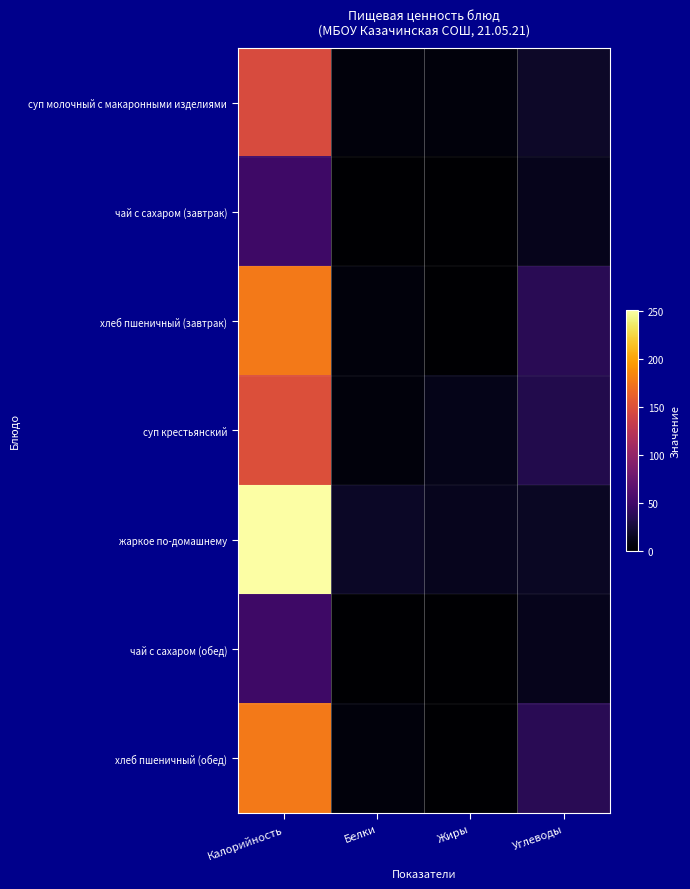

Reading left to right, extract all data points from this chart.

суп молочный с макаронными изделиями: Калорийность=146.3	Белки=5.2	Жиры=5.7	Углеводы=18.5
чай с сахаром (завтрак): Калорийность=48.6	Белки=0.1	Жиры=0.0	Углеводы=12.0
хлеб пшеничный (завтрак): Калорийность=176.2	Белки=5.6	Жиры=0.6	Углеводы=36.2
суп крестьянский: Калорийность=149.6	Белки=5.0	Жиры=11.3	Углеводы=32.4
жаркое по-домашнему: Калорийность=250.6	Белки=16.9	Жиры=13.0	Углеводы=16.6
чай с сахаром (обед): Калорийность=48.6	Белки=0.1	Жиры=0.0	Углеводы=12.0
хлеб пшеничный (обед): Калорийность=176.2	Белки=5.6	Жиры=0.6	Углеводы=36.2